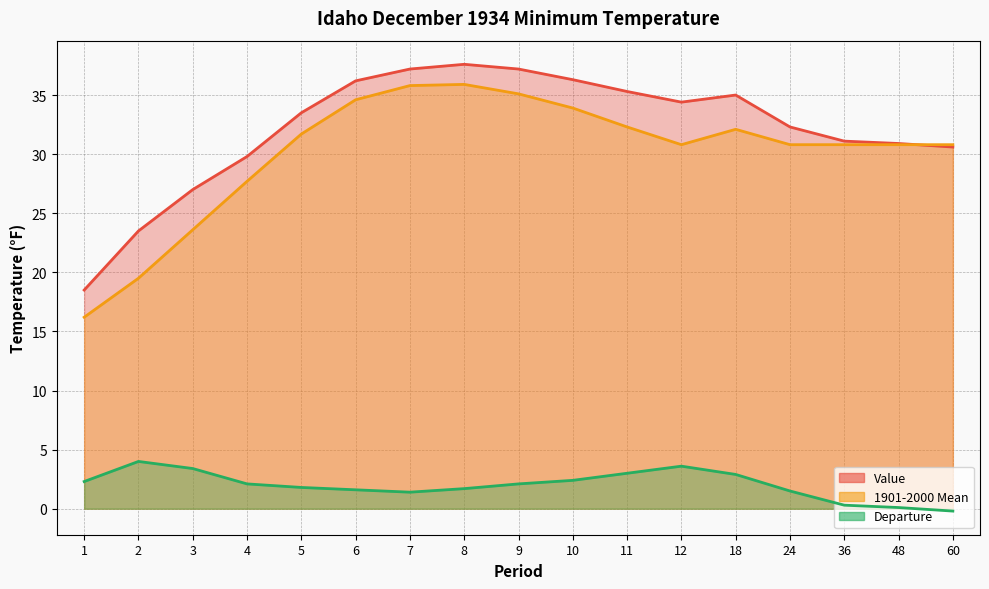

Between 5 and 9, which series saw the biggest shift?

Value